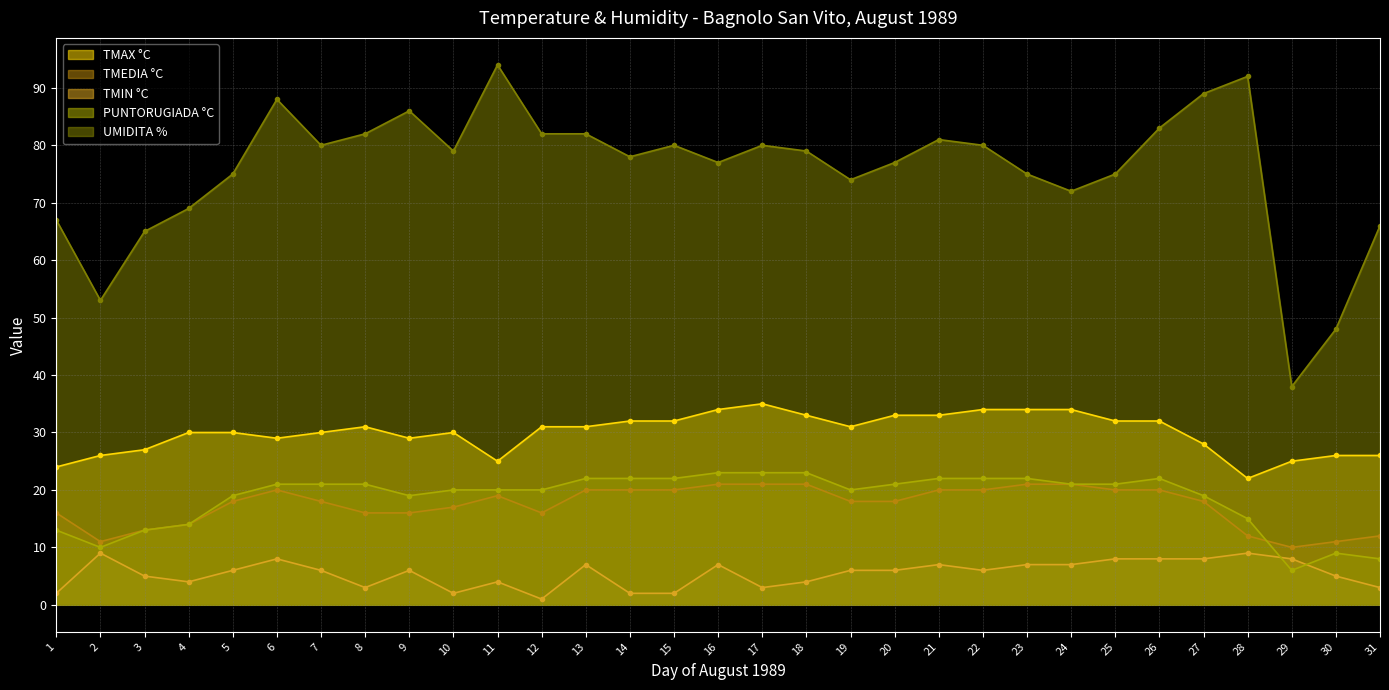

What is the spread (max minus min) of values at 16?

70